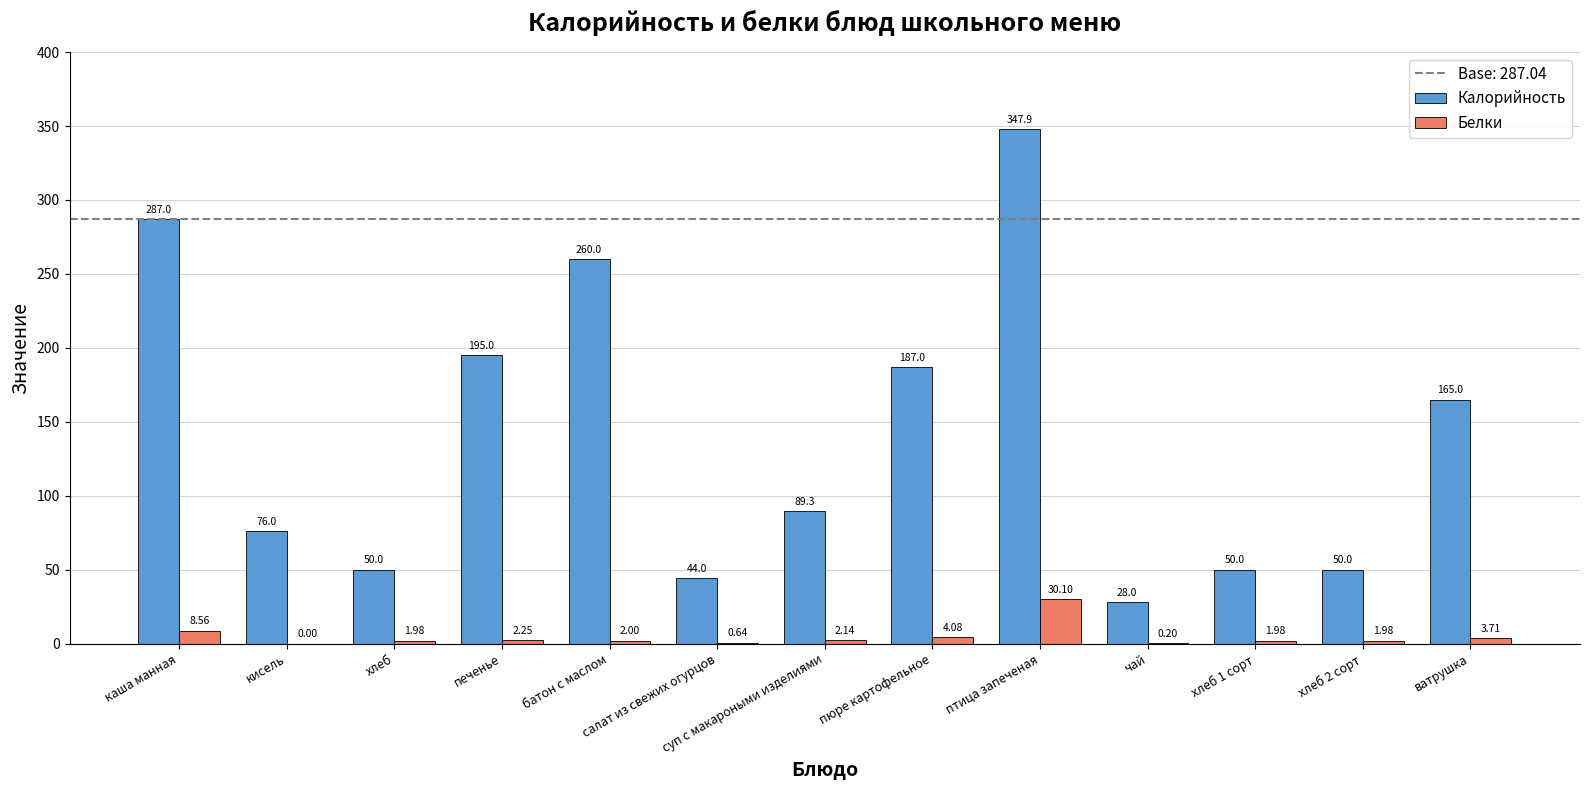

Are the bars horizontal?

No